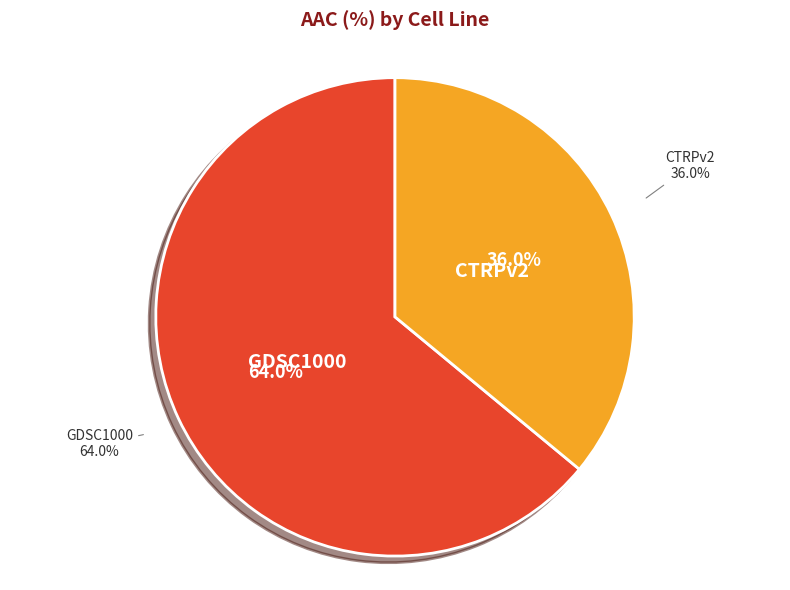

Count the number of slices in the pie.

2